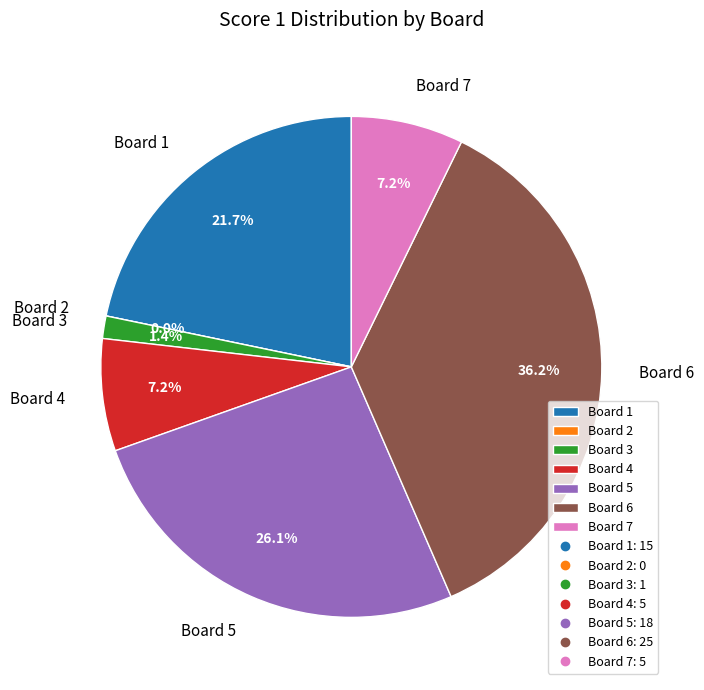

Is it true that 6 is 26% of the pie?

False